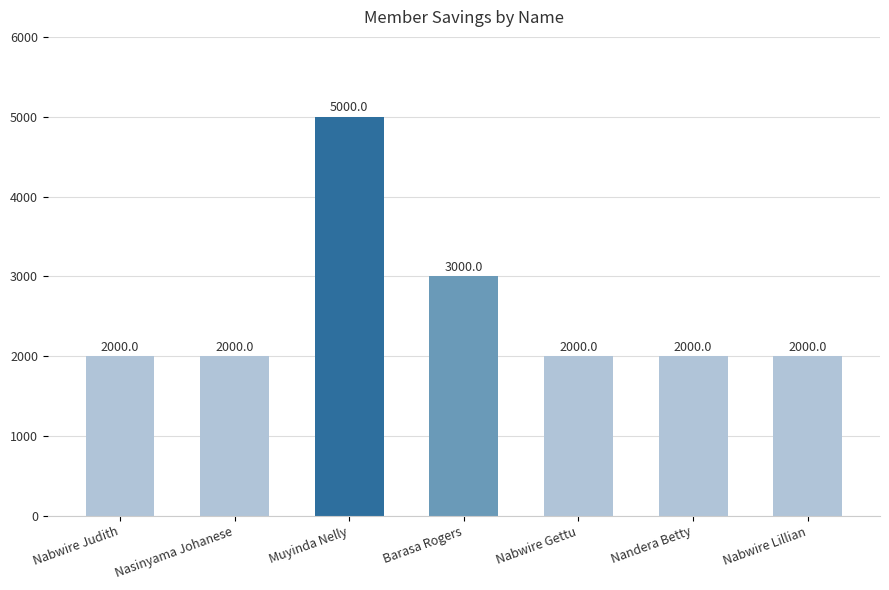

The value at Nasinyama Johanese is 2000. True or false?

True